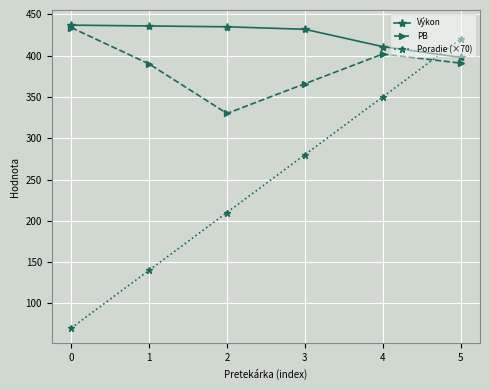

What is the sum of all PB values?

2313